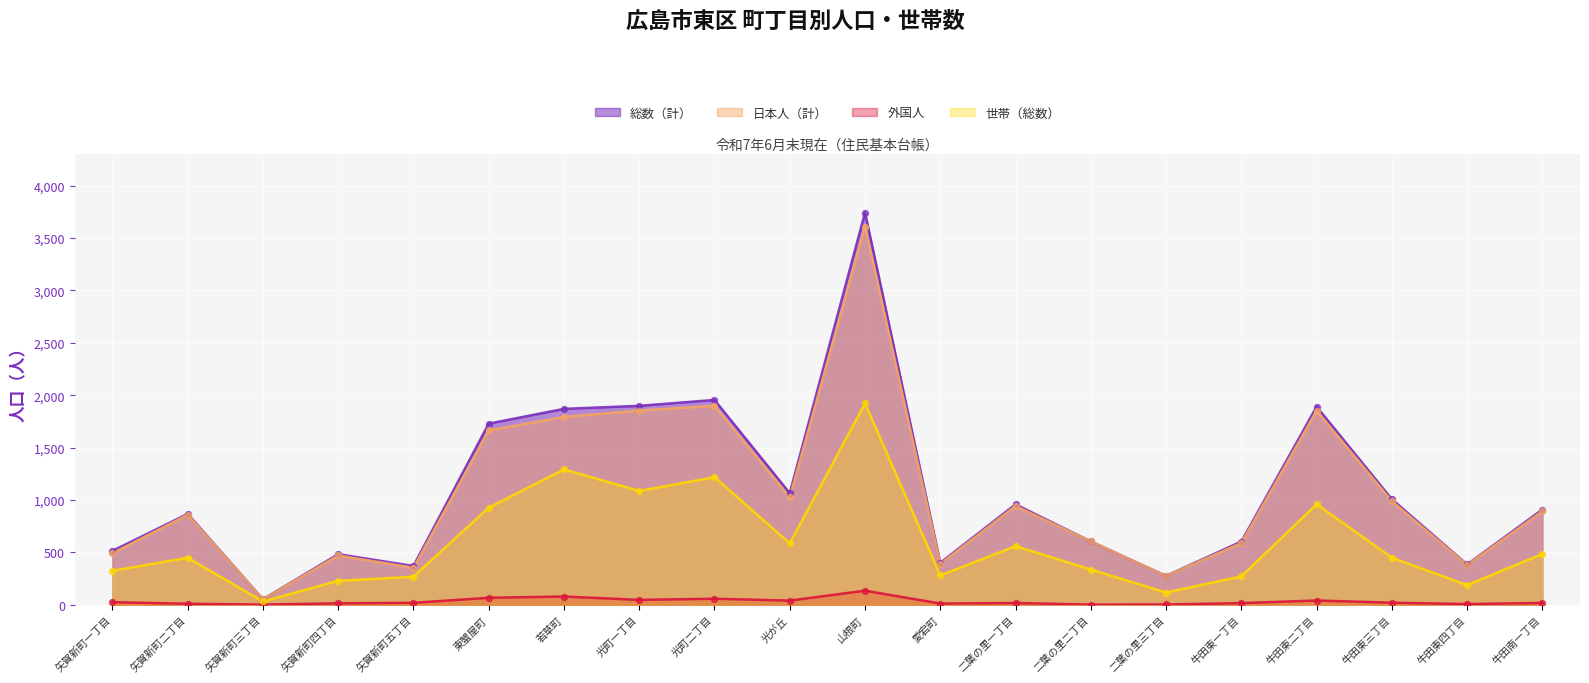

What are all the series names shown in the legend?

総数（計）, 日本人（計）, 外国人, 世帯（総数）